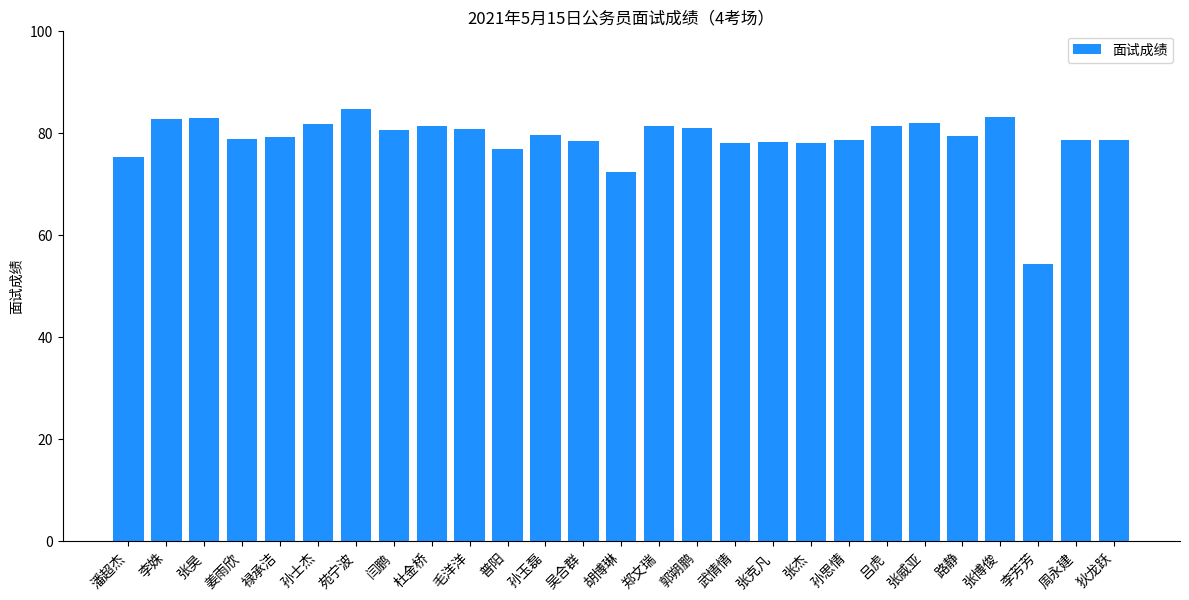

What is the label of the 6th bar from the right?

张威亚